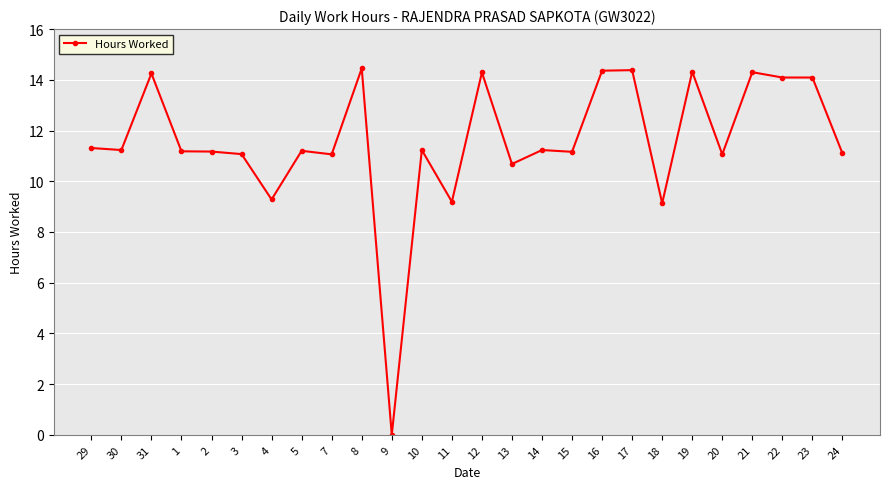

What is the label of the 20th point from the right?

4